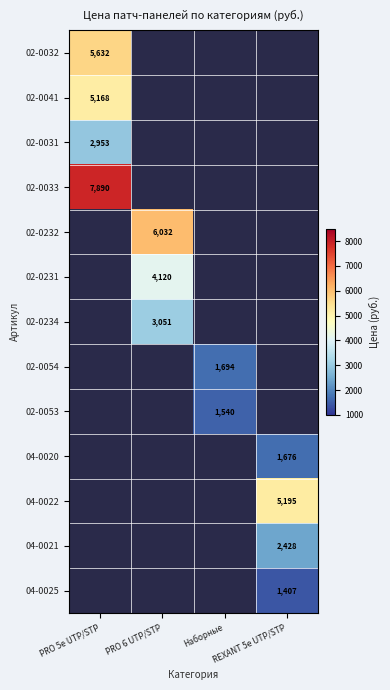

At which category does the chart reach its peak across all series?

PRO 5e UTP/STP